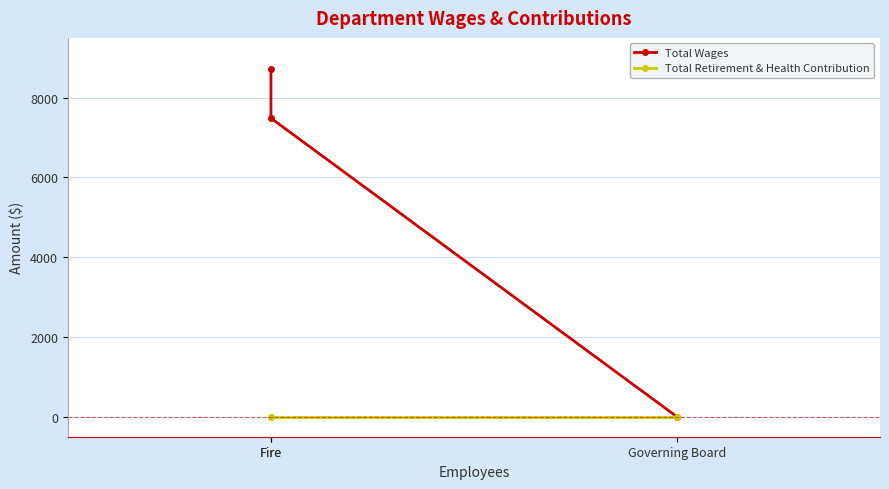

Does the chart have visible grid lines?

Yes